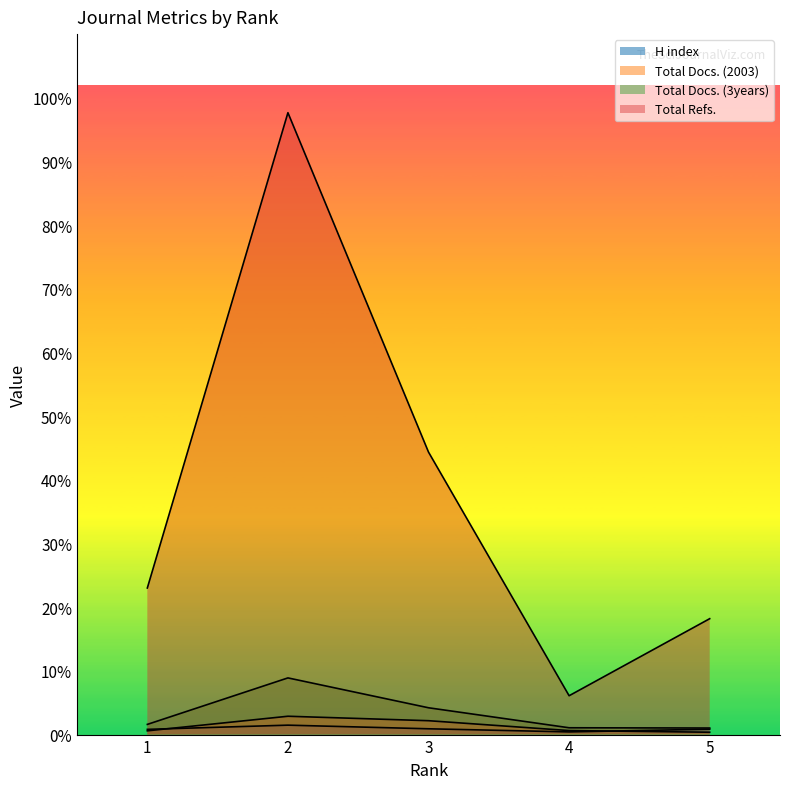

Reading left to right, what are all the values shown in this chart?

H index: 82	148	91	42	85
Total Docs. (2003): 59	288	218	63	37
Total Docs. (3years): 160	890	421	107	103
Total Refs.: 2302	9766	4436	610	1820